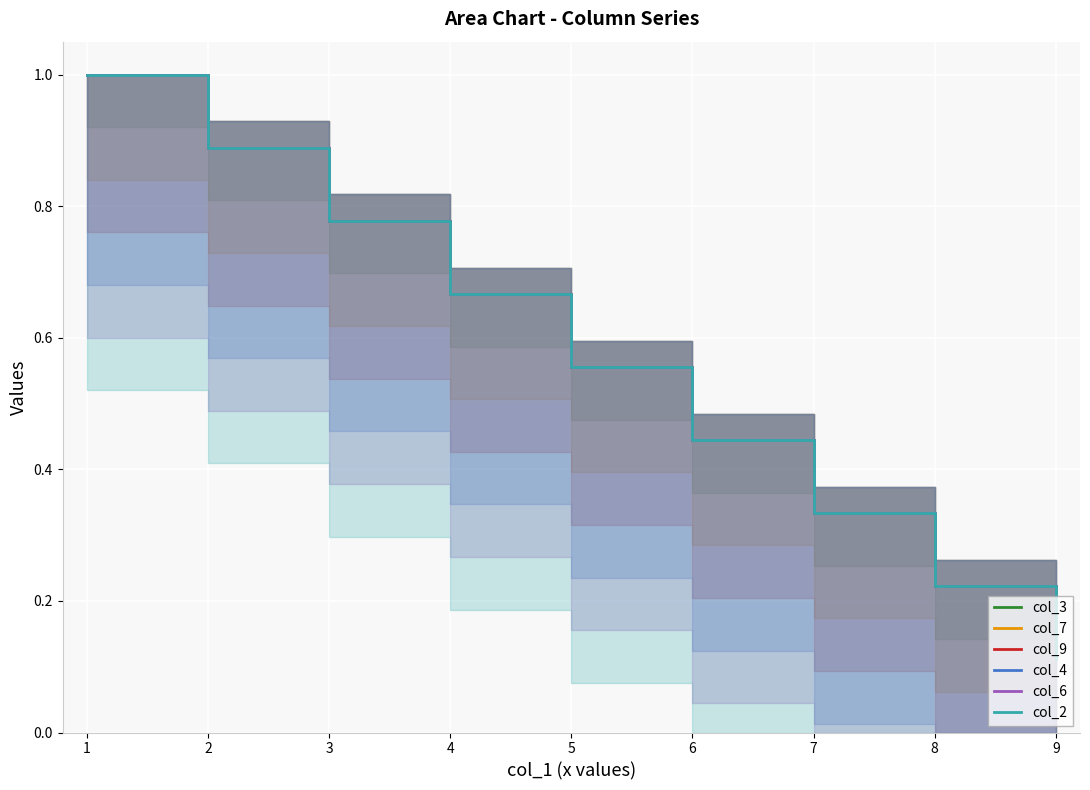

True or false: col_2 has a value of 1.0 at 4.

False